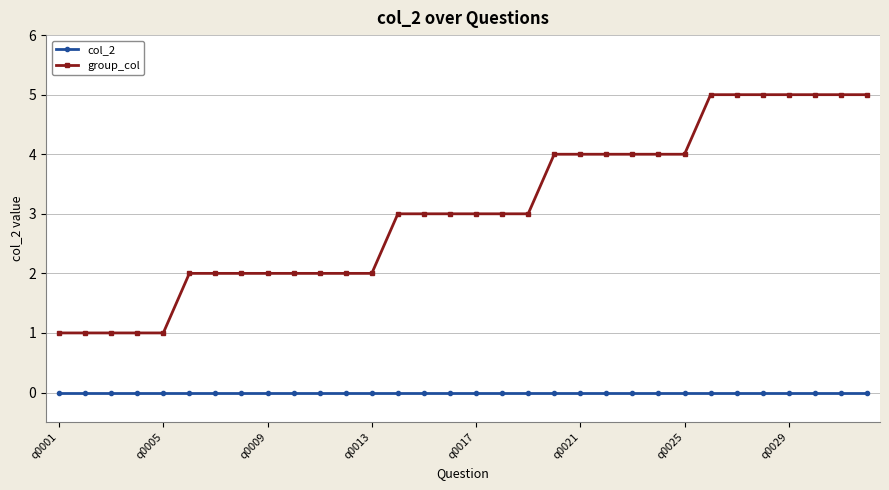

What is the value of the group_col point at the 28th from the left?

5